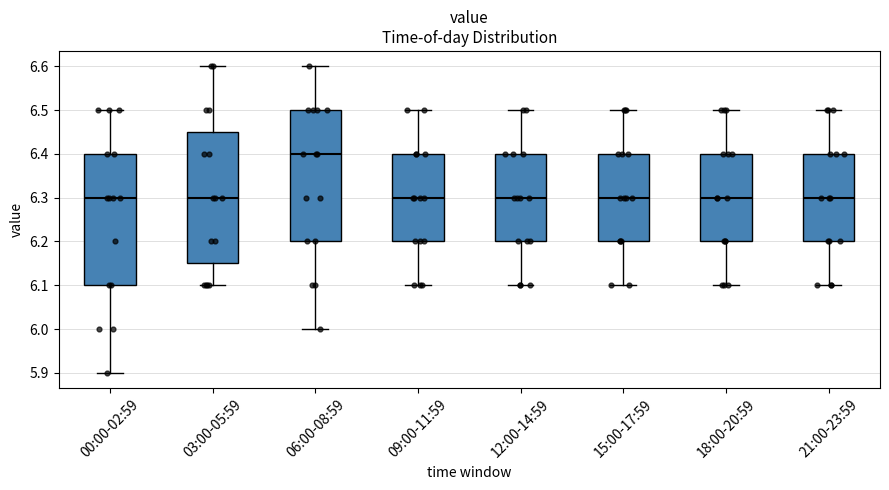

Where is the upper edge of the box for 00:00-02:59 on the y-axis? The values are not printed on the chart, so give them approximately, as read against the axis.

6.40